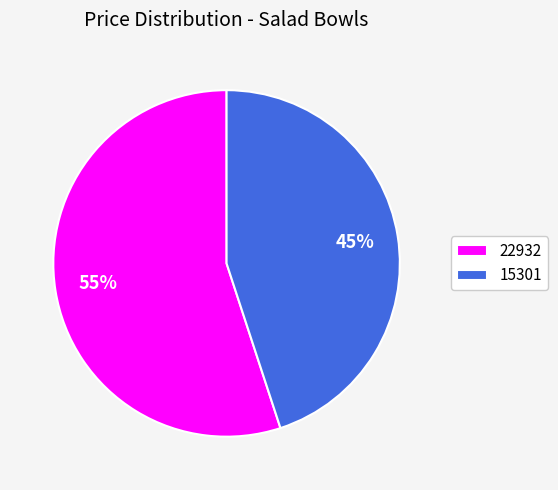

True or false: 22932 accounts for 55% of the total.

True